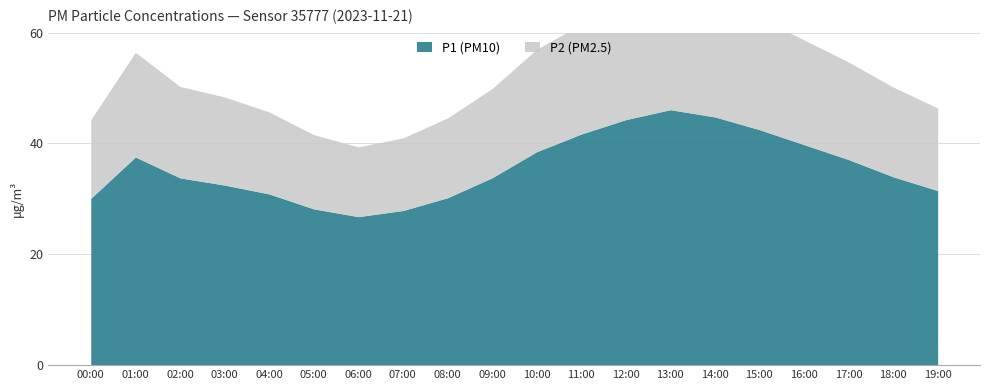

True or false: P2 and P1 cross at least once.

False